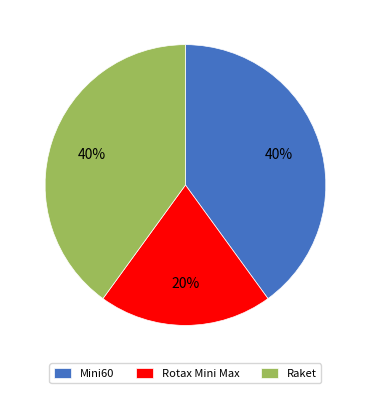

Approximately how many times larger is the value at Mini60 compared to Raket?

1.0